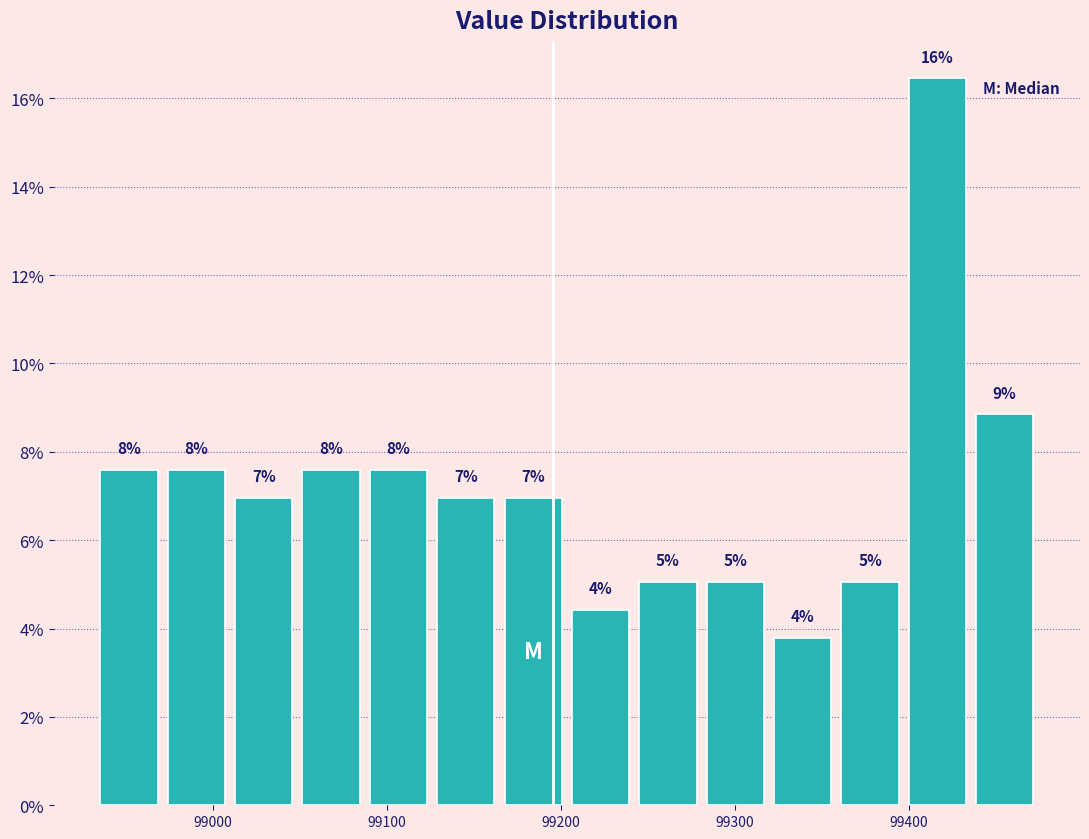

Read against the x-axis, roughly where is the centre of the tallest bar?

99420